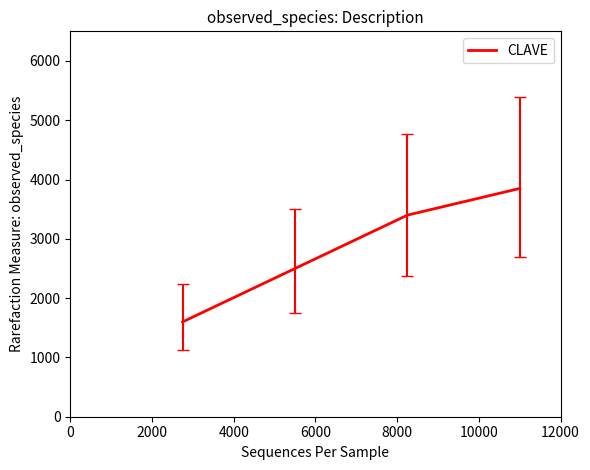

Is this an area chart (filled region under the line)?

No